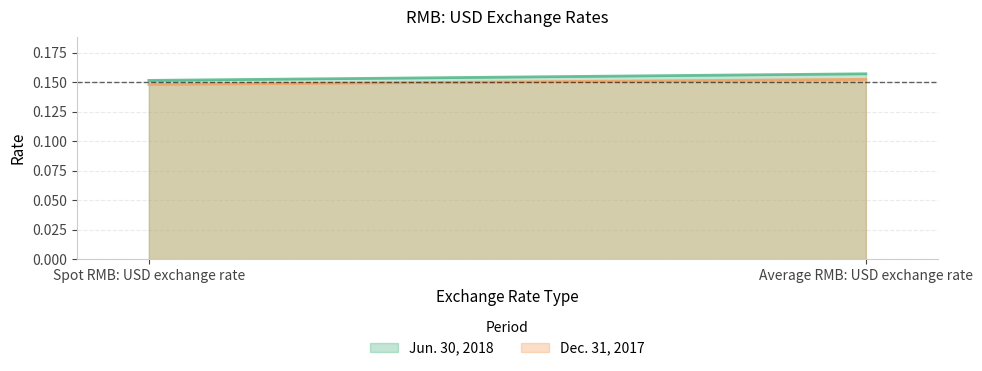

What is the label of the 1st point from the right?

Average RMB: USD exchange rate